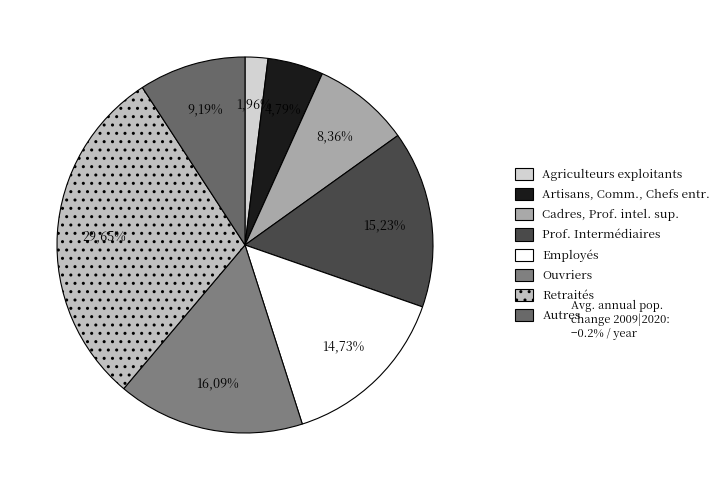

The Autres slice represents 1% of the pie. True or false?

False